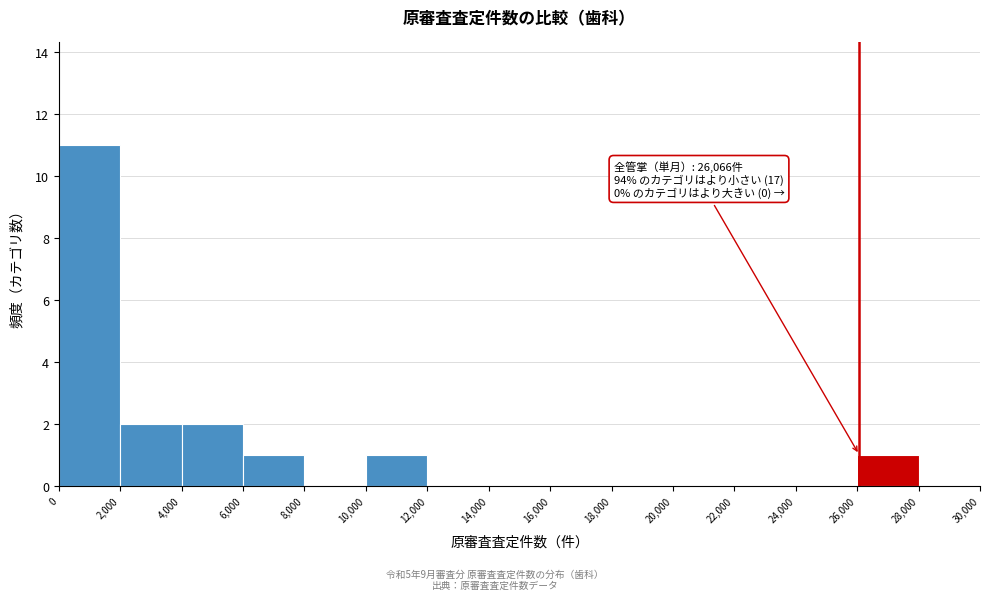

Which range on the x-axis has the tallest bar?

0 to 2,000